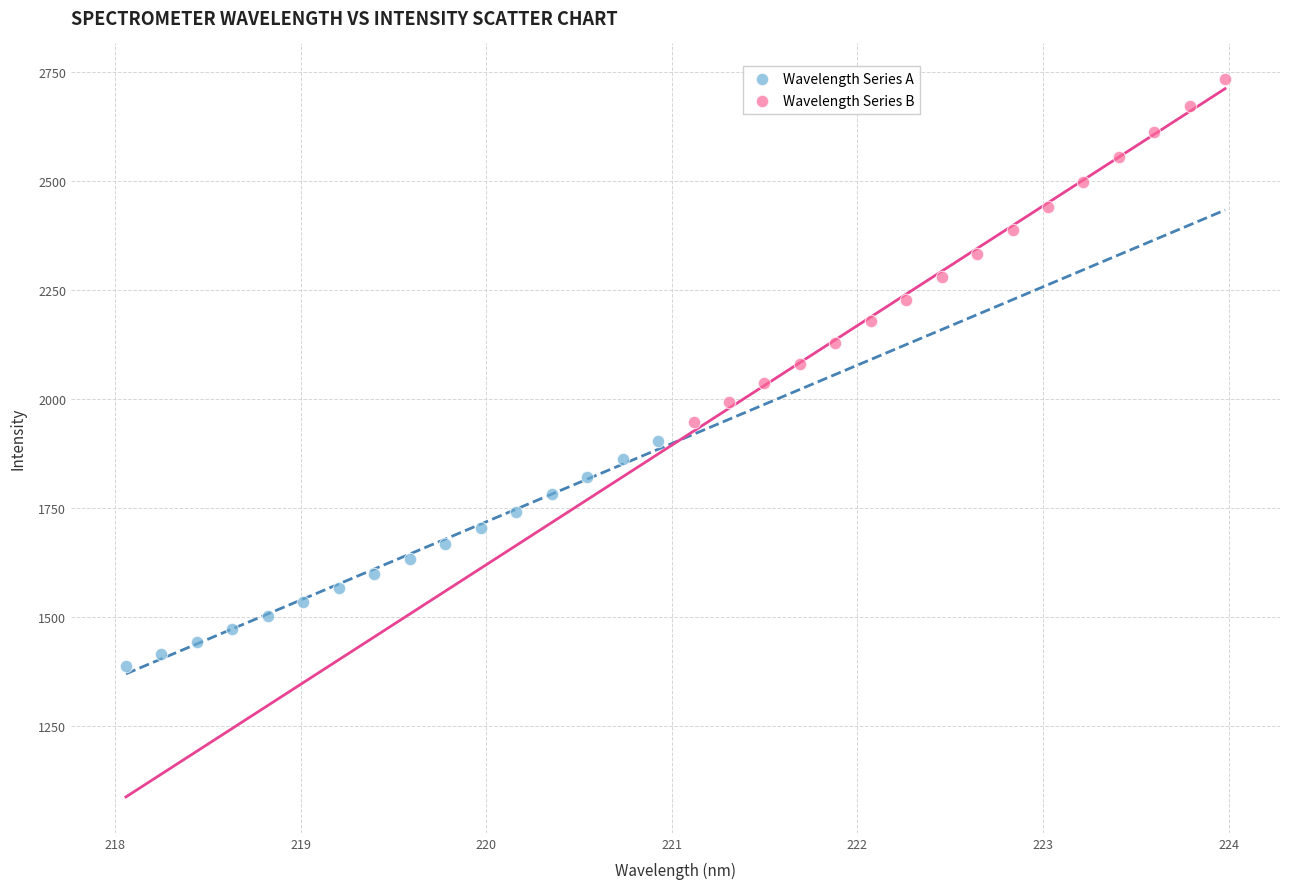

Which series has the widest spread of Y values?

Wavelength Series B